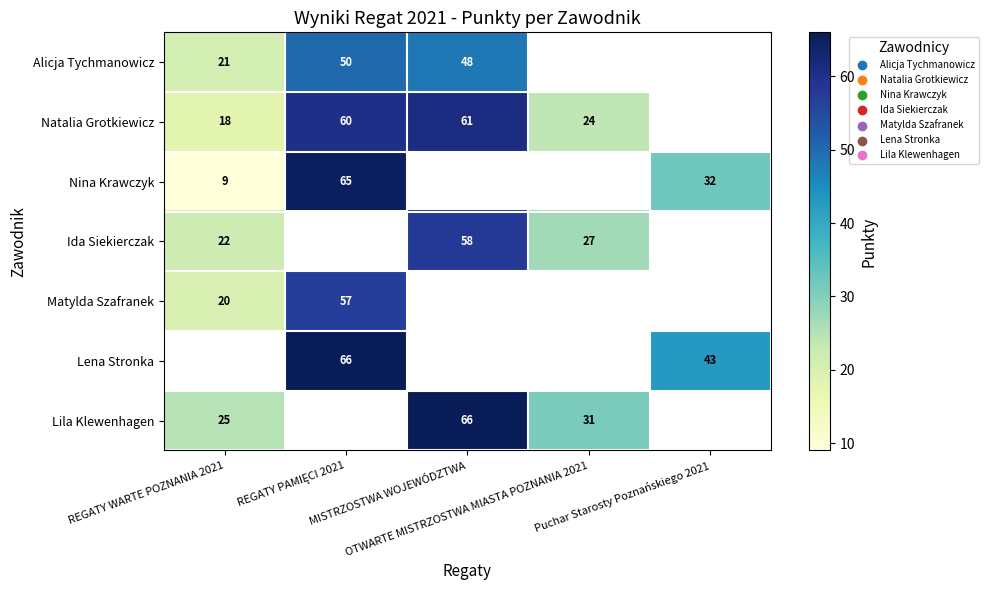

What is the smallest value displayed?

9.0